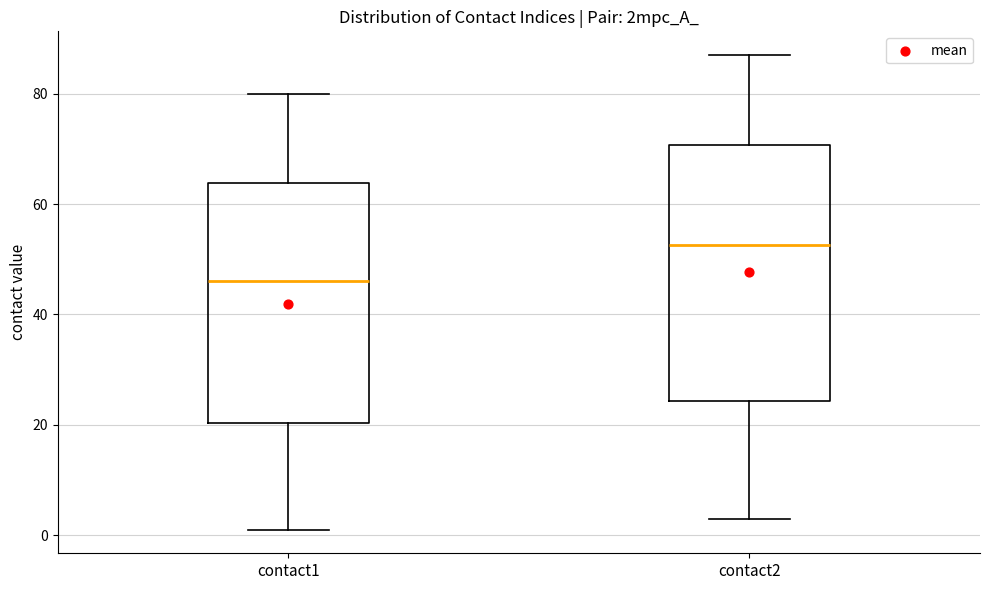

Reading left to right, read every box against the y-axis: the position of its median line, the range the box covers, and the ends of its whiskers. The values are not printed on the chart, so give them approximately, as read against the axis.

contact1: median 46, box 20 to 64, whiskers 2 to 80
contact2: median 52, box 24 to 70, whiskers 4 to 88